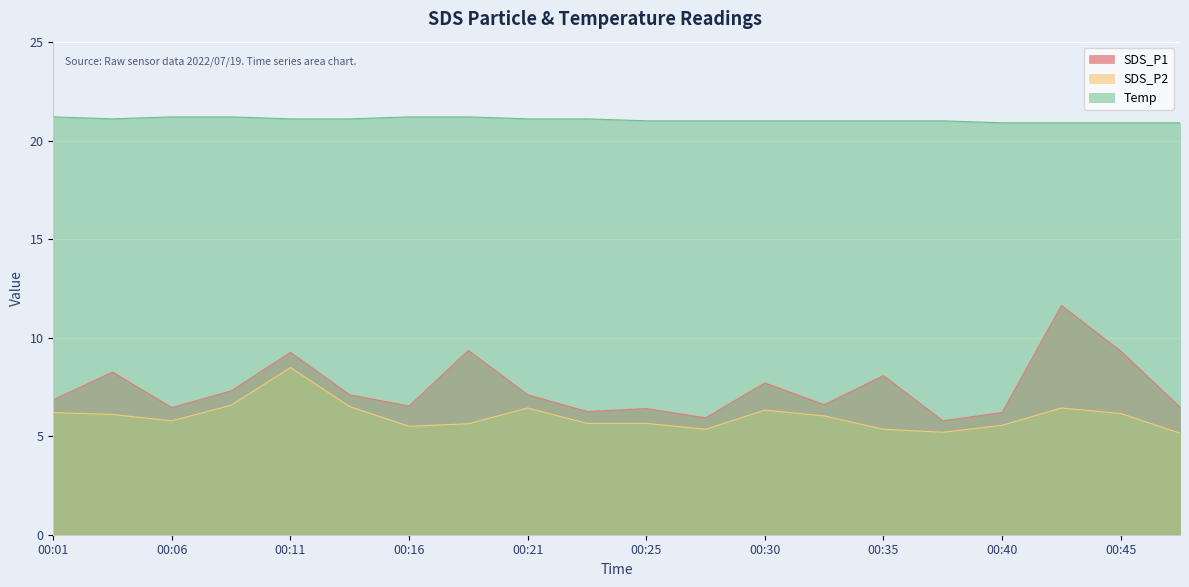

Which label corresponds to the smallest value in the chart?

00:47